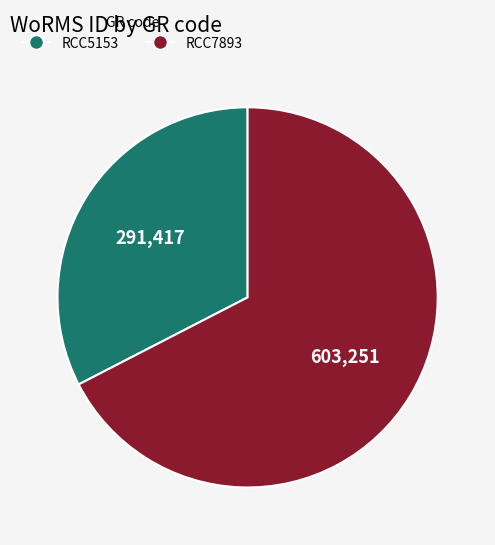

Is it true that RCC5153 is 25% of the pie?

False